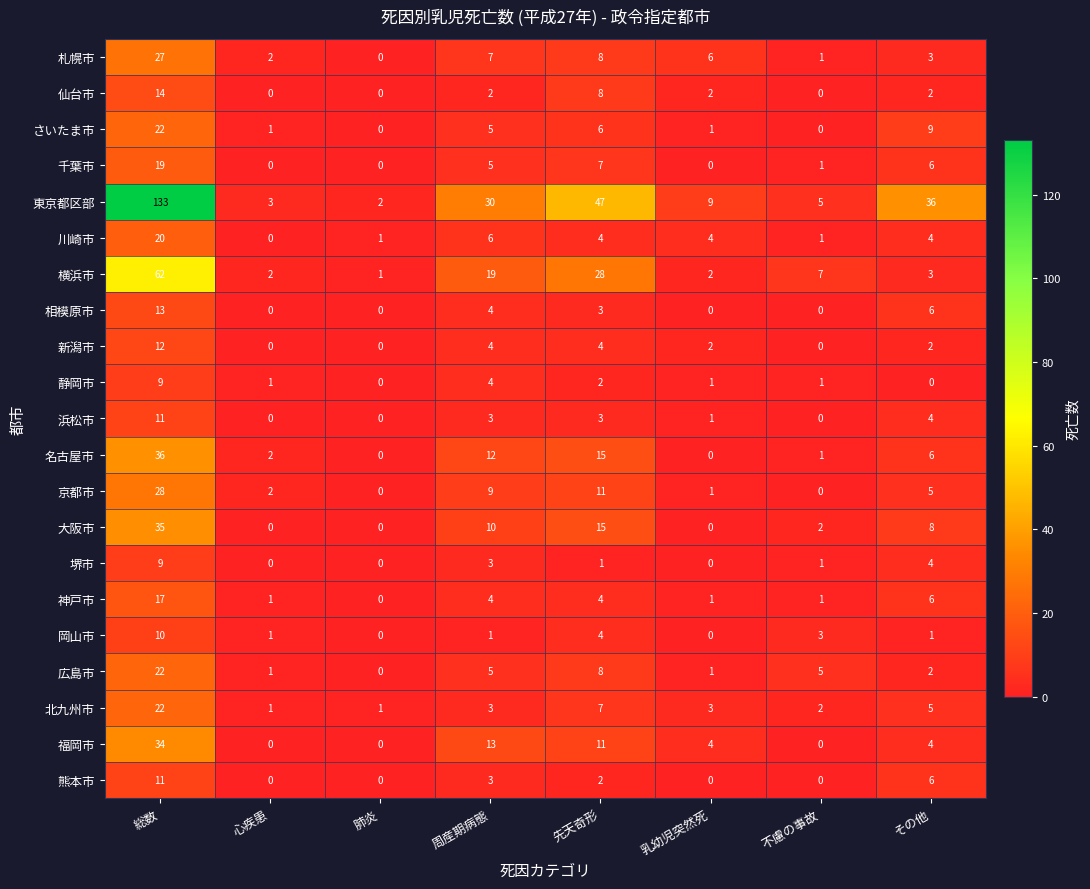

At which label is 堺市 closest to 4?

その他